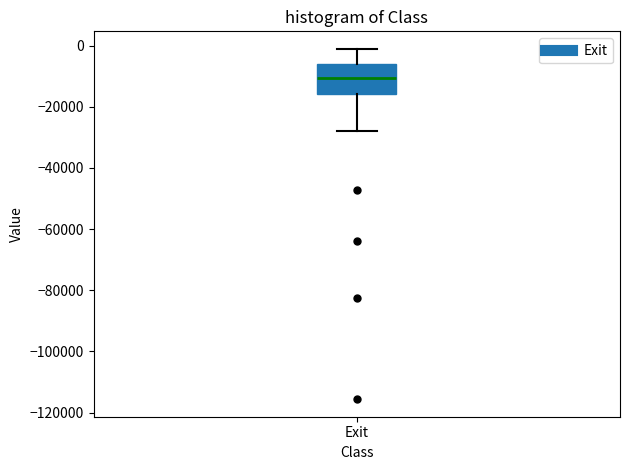

Where is the lower edge of the box for Exit on the y-axis? The values are not printed on the chart, so give them approximately, as read against the axis.

-16000